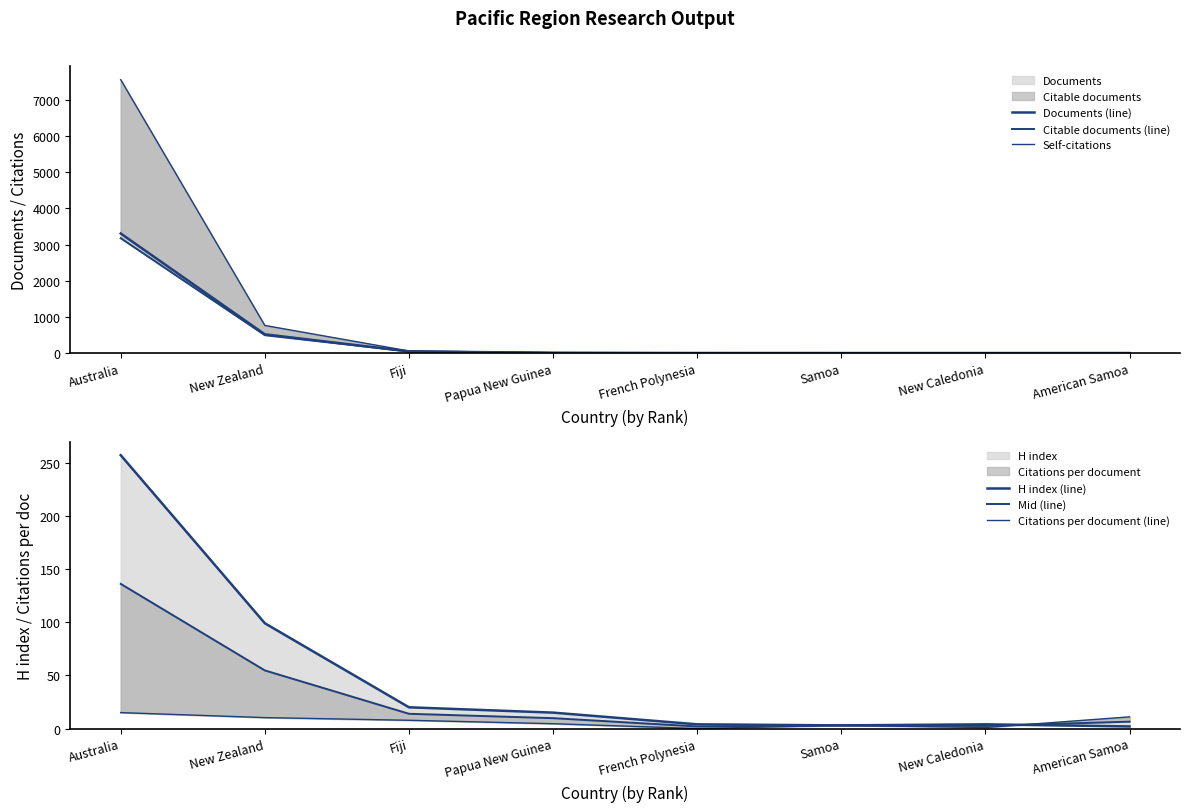

How many values in the Citable documents (line) series exceed 7?

3